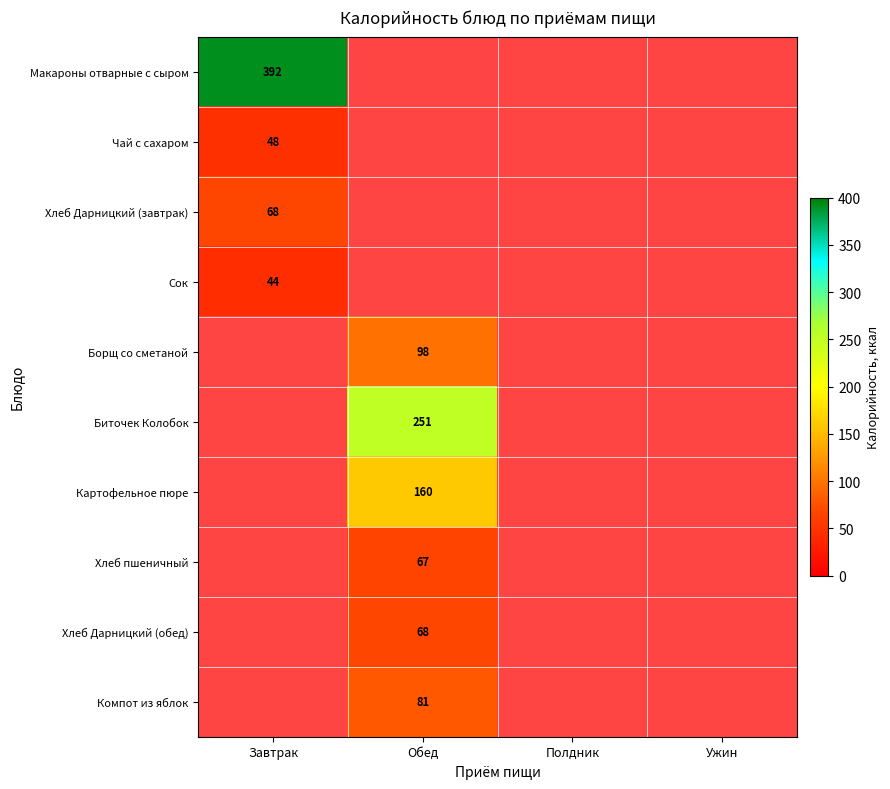

Which category has the highest value in the Чай с сахаром series?

Завтрак